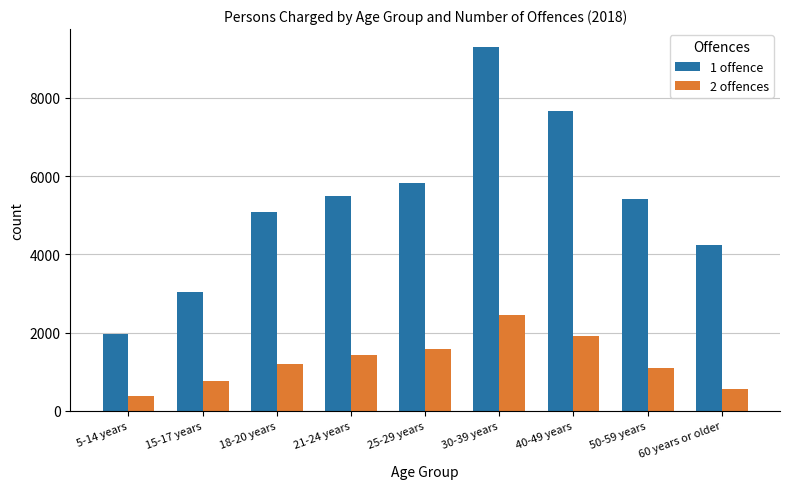

What is the difference between the 1 offence values at 40-49 years and 50-59 years?

2251